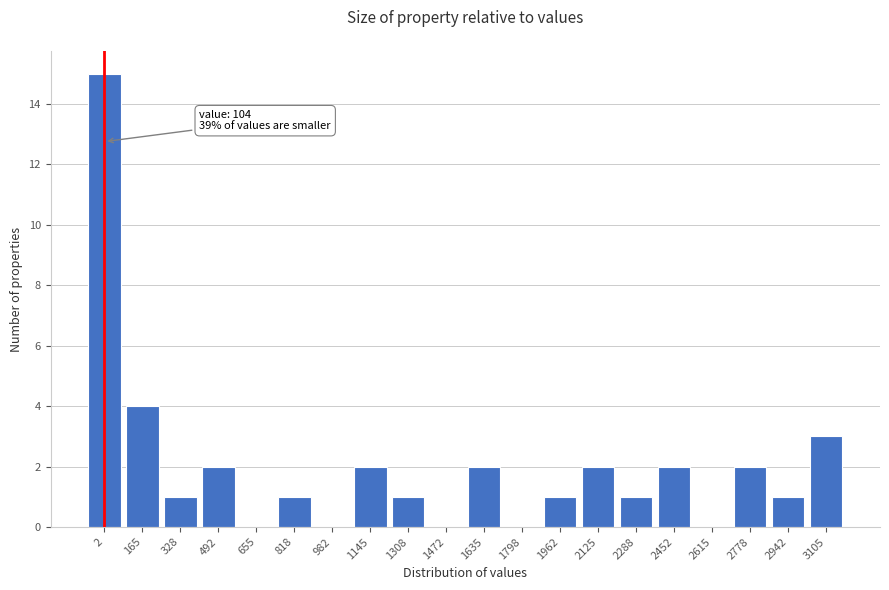

At which label is the value closest to 7?

165